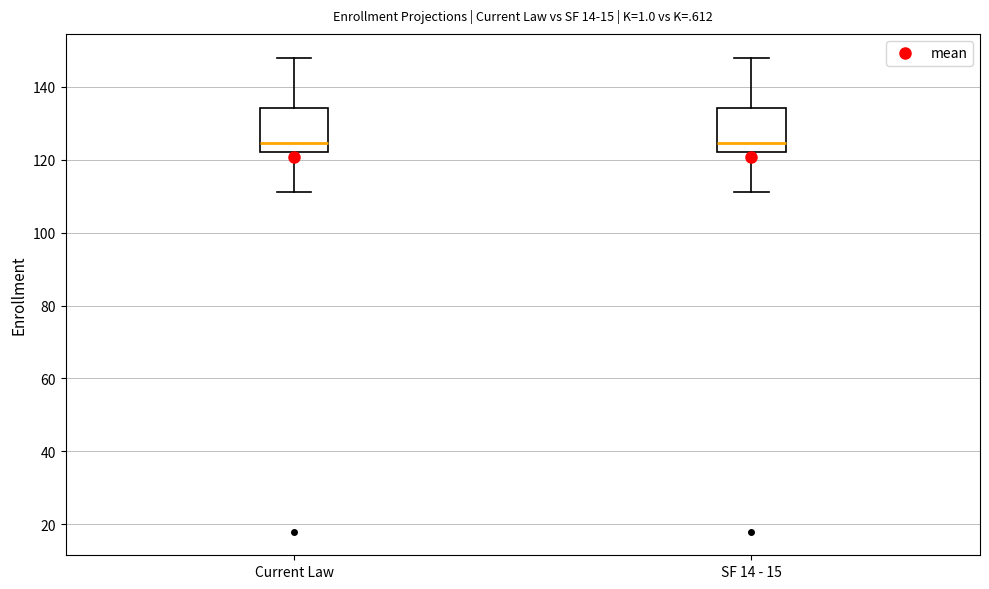

Reading left to right, transcribe this box plot: for each box, give where its median line is, the range the box spans, and where its two whiskers end, as read against the y-axis. The values are not printed on the chart, so give them approximately, as read against the axis.

Current Law: median 124, box 122 to 134, whiskers 112 to 148
SF 14 - 15: median 124, box 122 to 134, whiskers 112 to 148